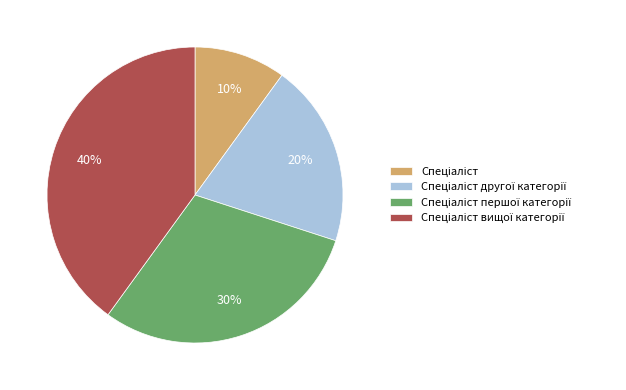

How many slices are in this pie chart?

4